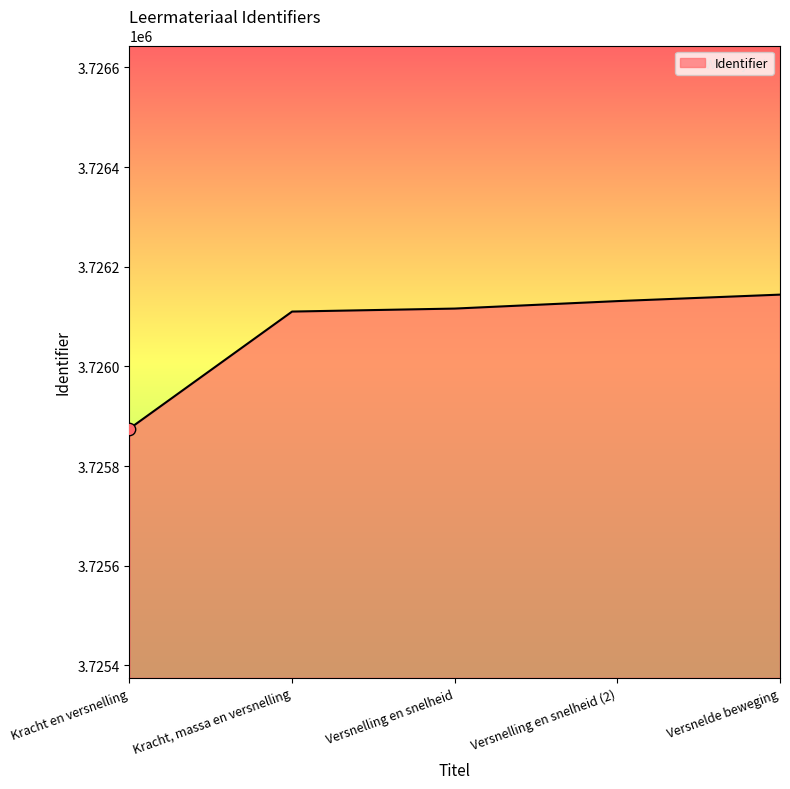

What is the change in value from Versnelling en snelheid to Versnelling en snelheid (2)?

+15